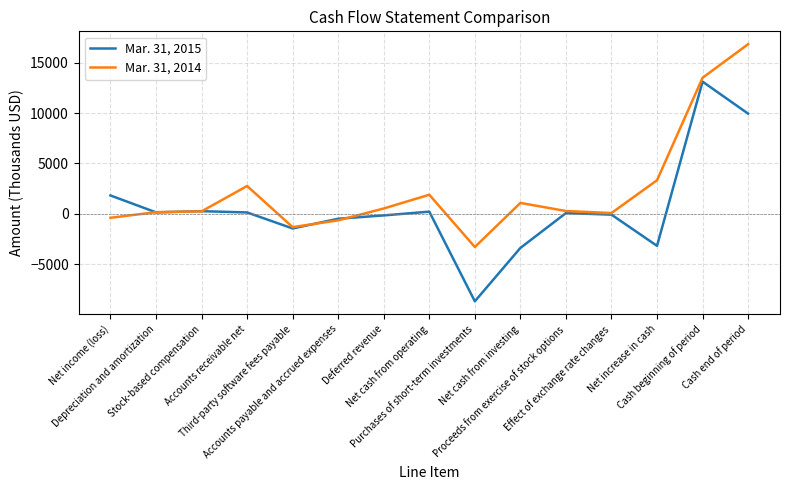

What is the difference between the second highest and minimum values in the Mar. 31, 2015 series?

18635